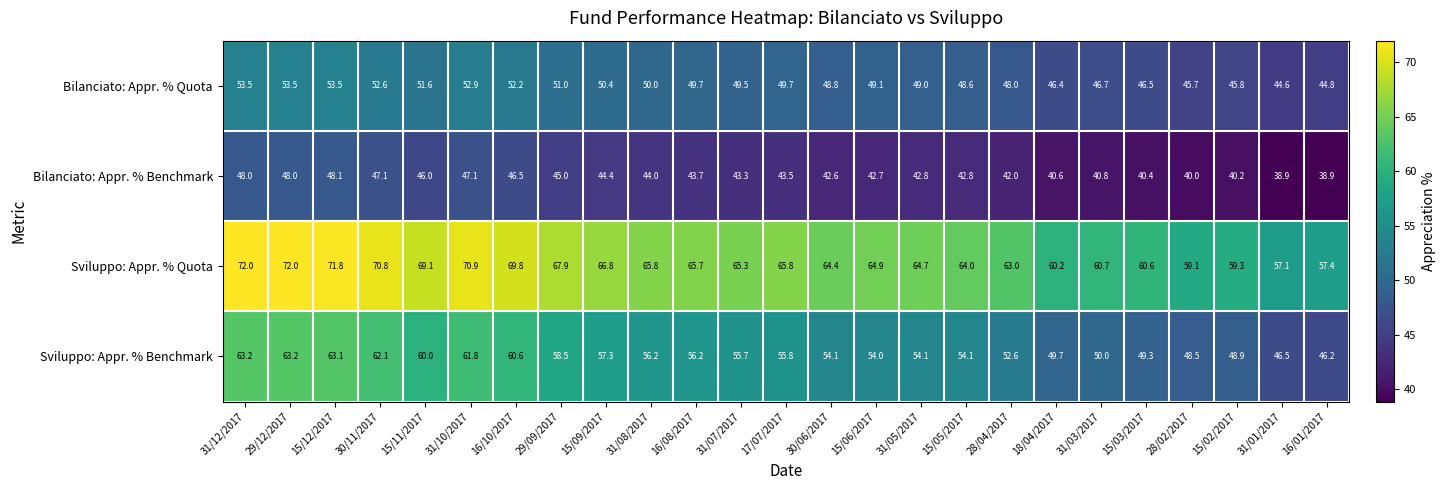

How many series are shown in this chart?

4